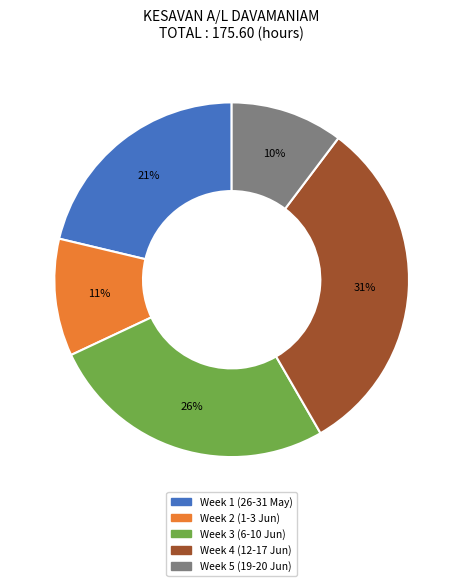

To the nearest percent, what is the difference between the largest and smallest slice percentages?

21%